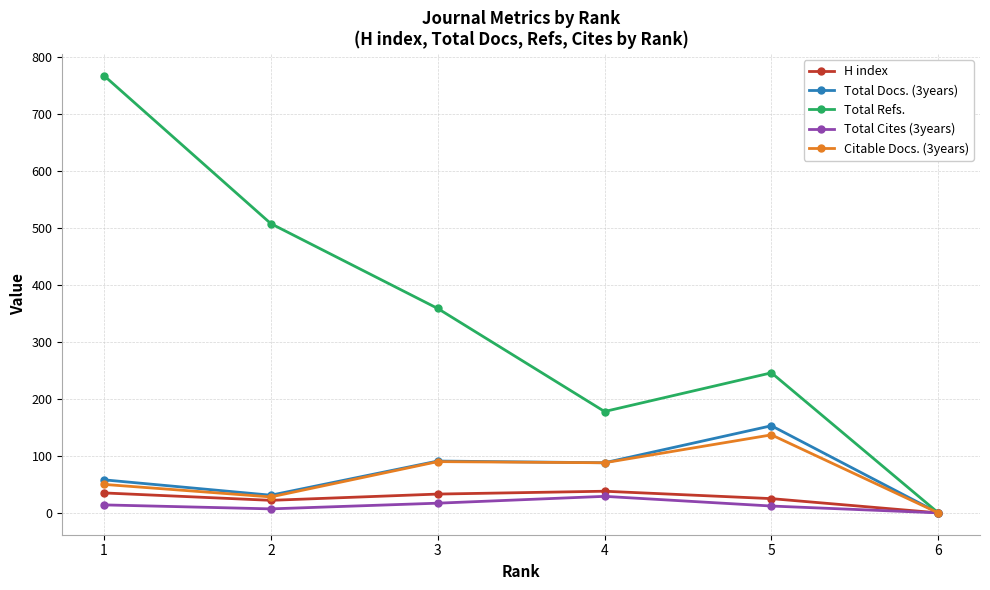

What is the spread (max minus min) of values at 2?

501